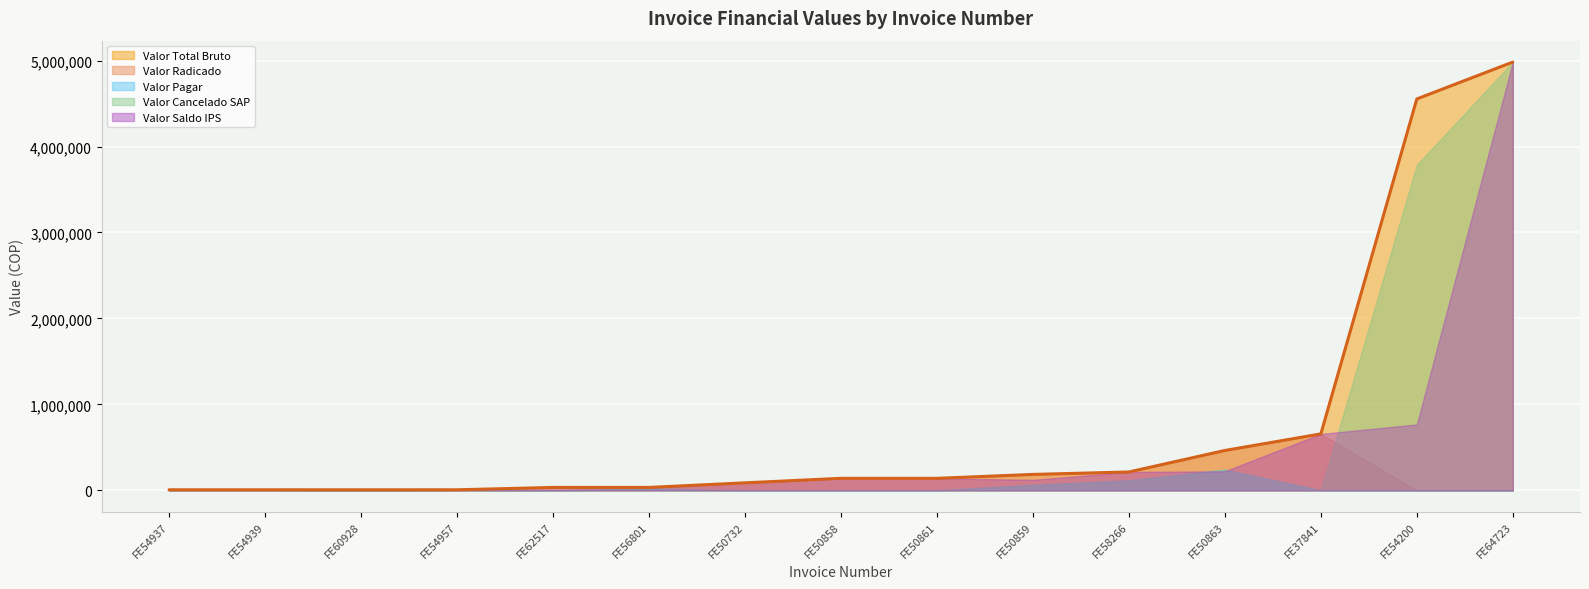

Which series has the widest spread of values?

Valor Cancelado SAP